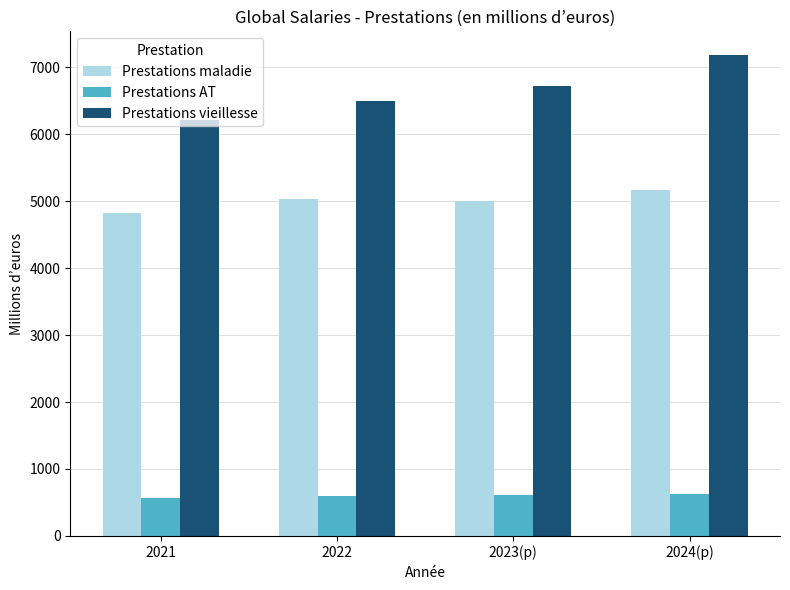

Rank the series by their average value, from lowest to highest.

Prestations AT, Prestations maladie, Prestations vieillesse